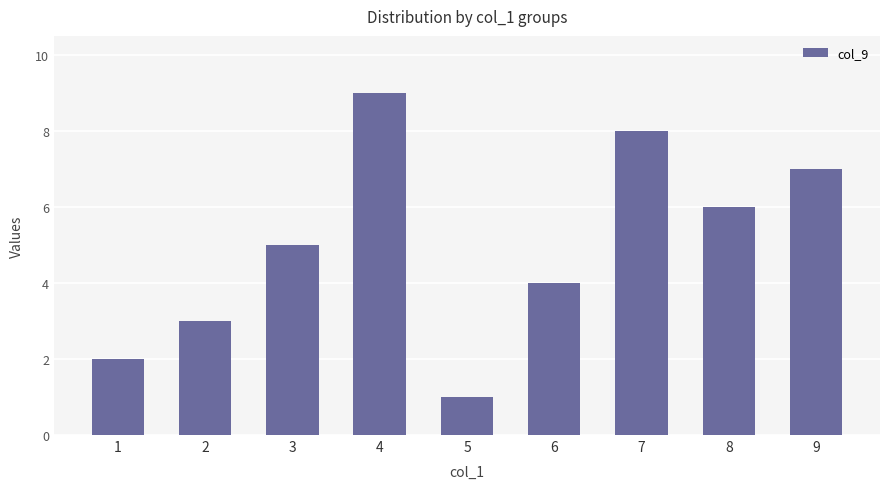

How many values are between 3 and 7?

5